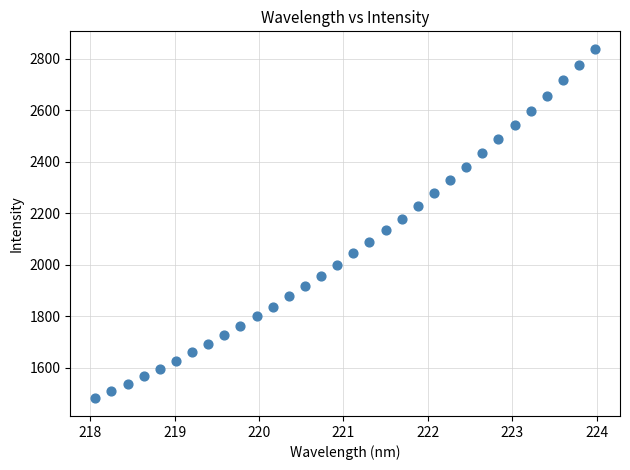

What is the range of Y values (max minus min)?

1358.4